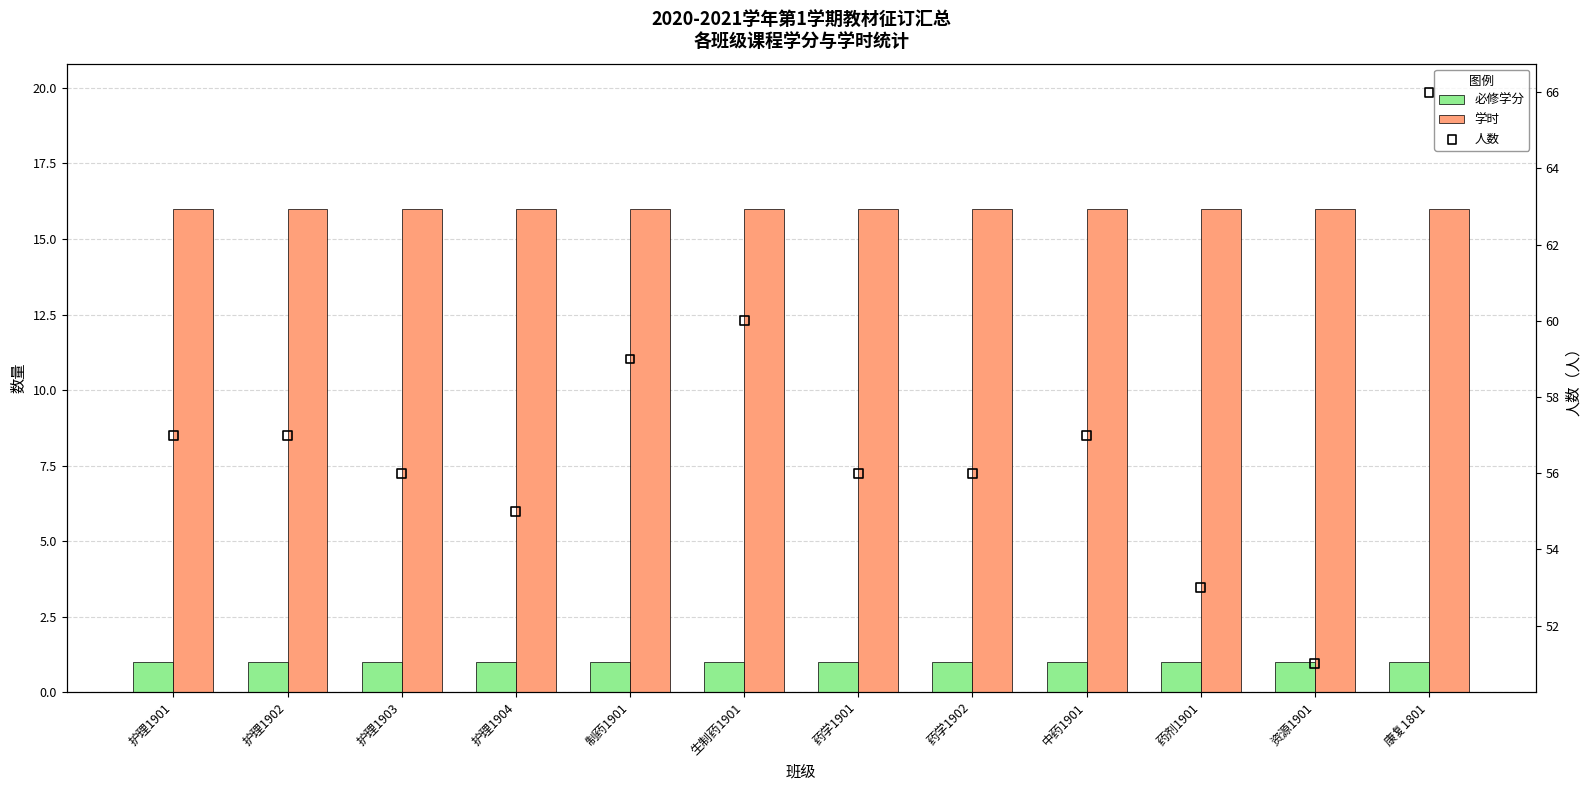

What are all the series names shown in the legend?

必修学分, 学时, 人数